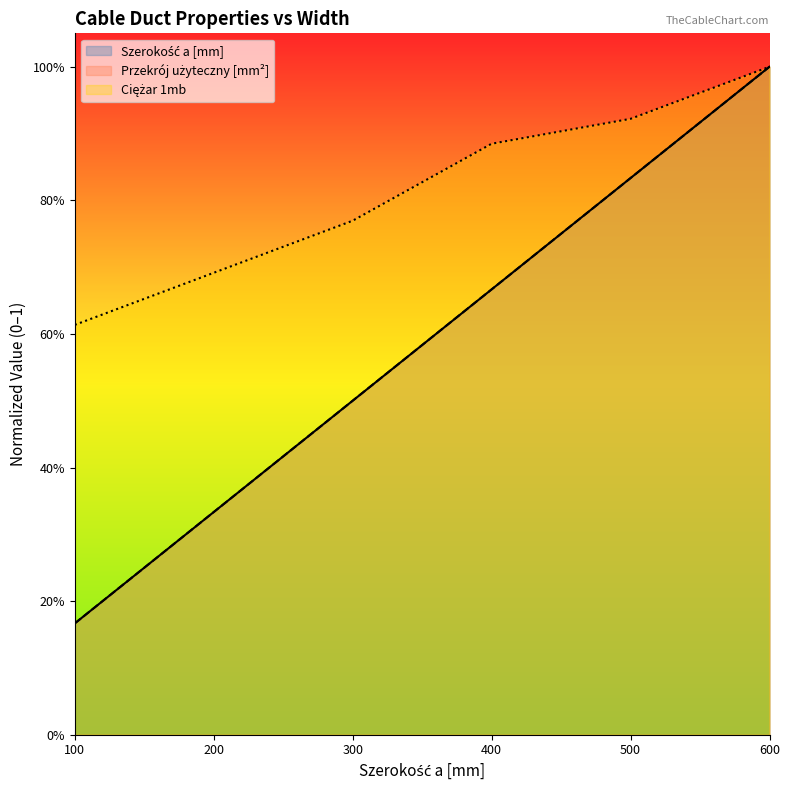

Reading left to right, transcribe all the data shown in this chart.

Szerokość a [mm]: 0.2	0.3	0.5	0.7	0.8	1.0
Ciężar 1mb: 0.6	0.7	0.8	0.9	0.9	1.0
Przekrój użyteczny [mm²]: 0.2	0.3	0.5	0.7	0.8	1.0